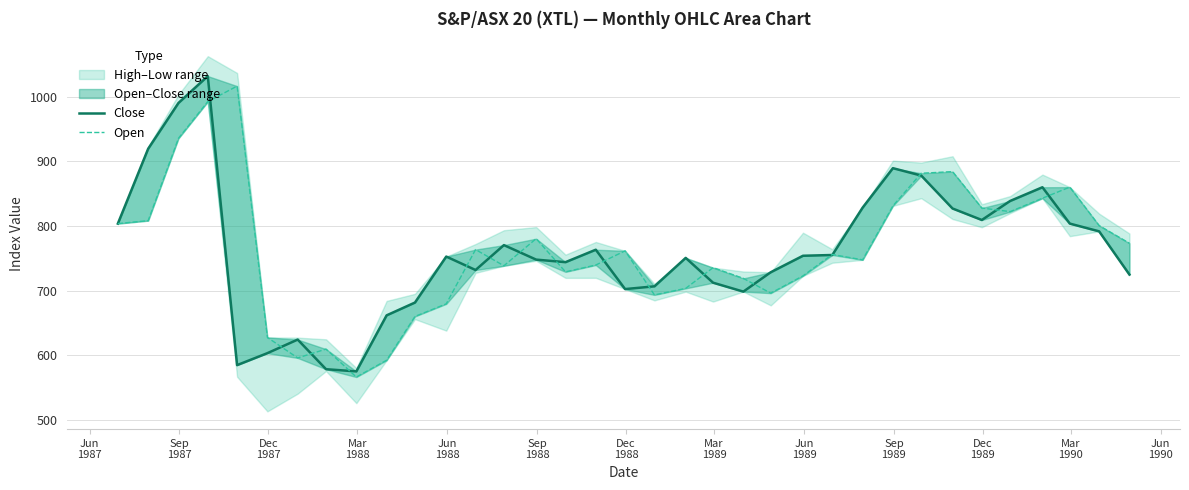

Is the value of Open at 17 greater than the value of Close at 14?

Yes